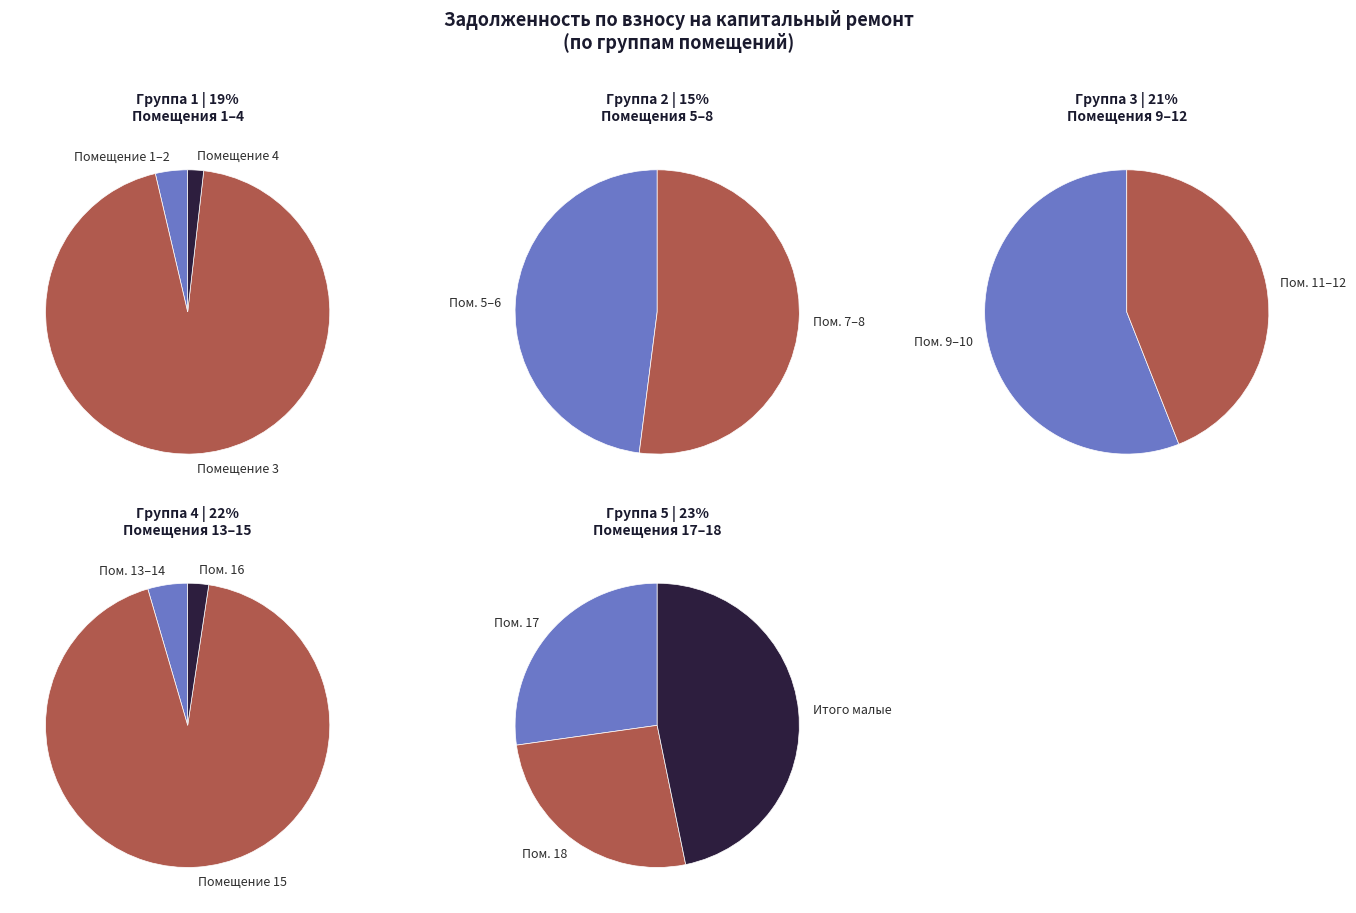

True or false: 4 accounts for 11% of the total.

False